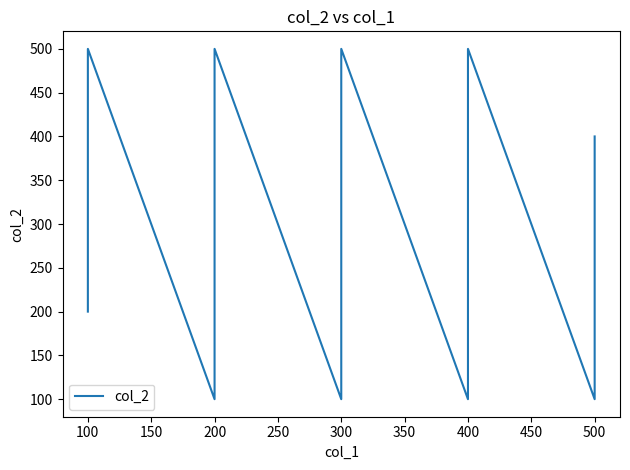

What is the maximum value shown in the chart?

500